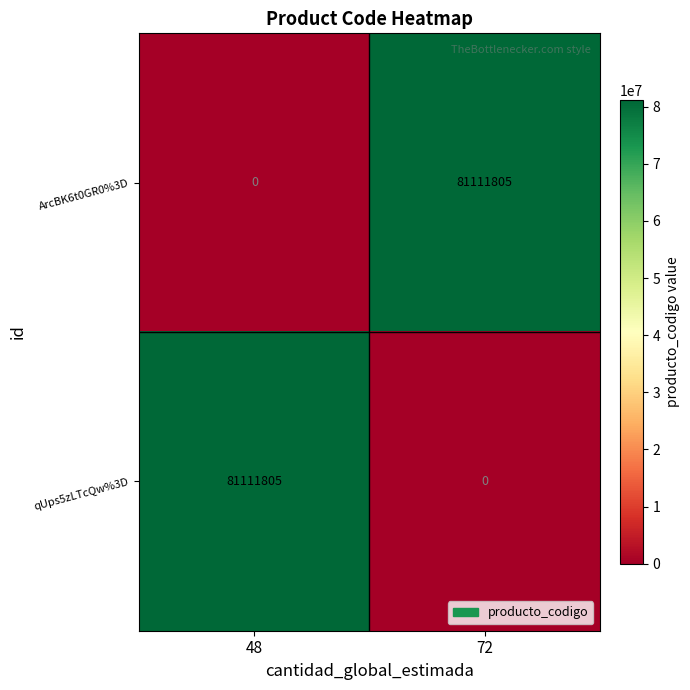

What is the difference between the maximum and minimum values in the ArcBK6t0GR0%3D series?

81111805